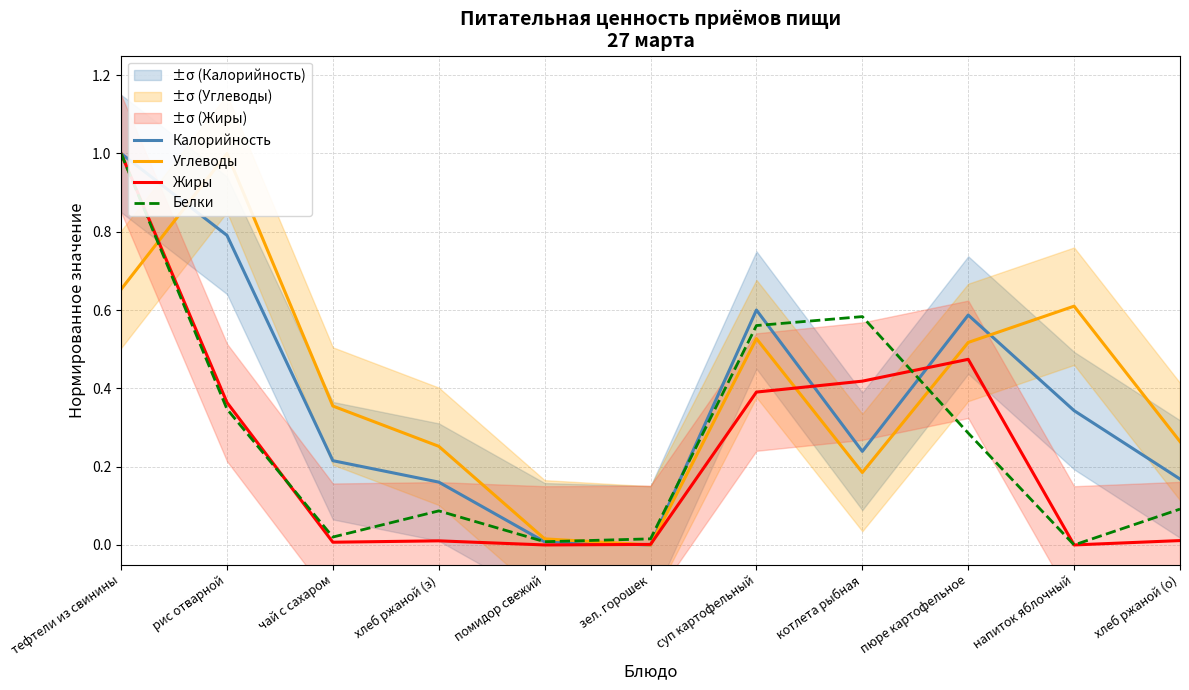

How many series are shown in this chart?

4